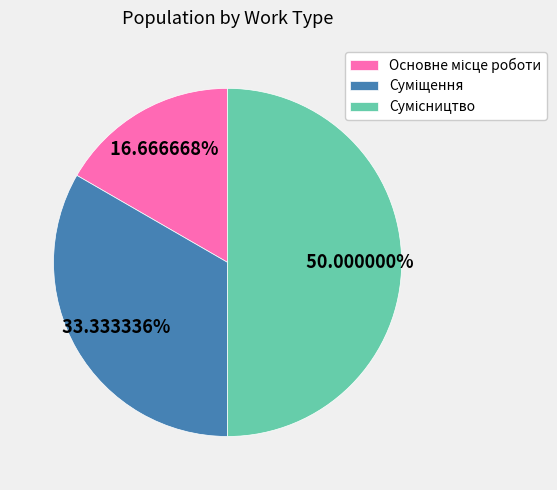

How many segments does this pie chart have?

3